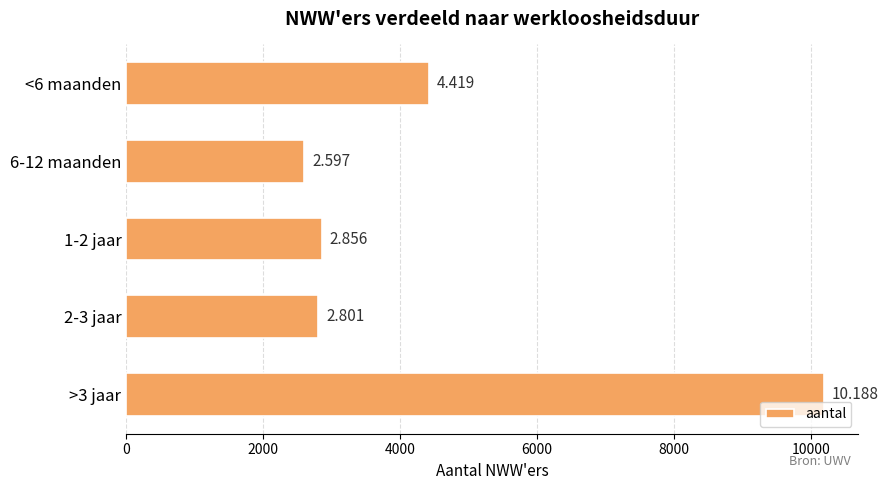

Does the chart contain any negative values?

No